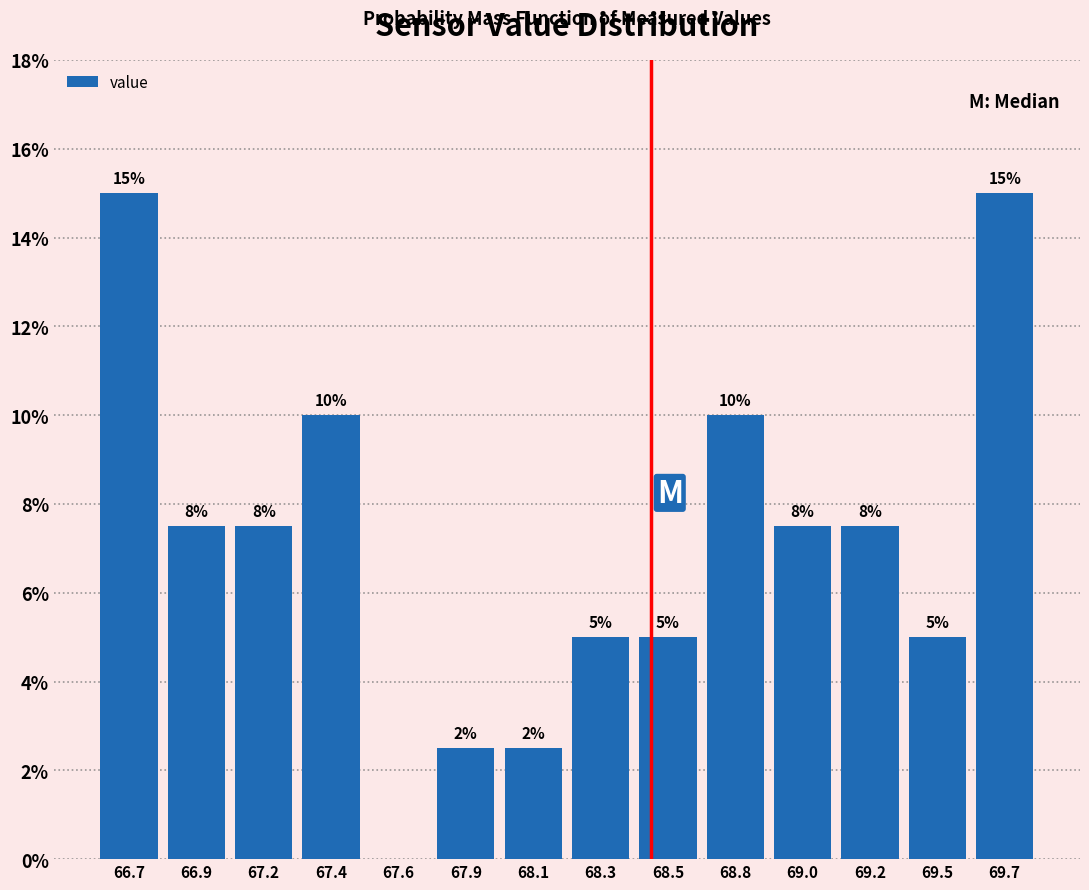

What is the greatest value displayed?

15.0